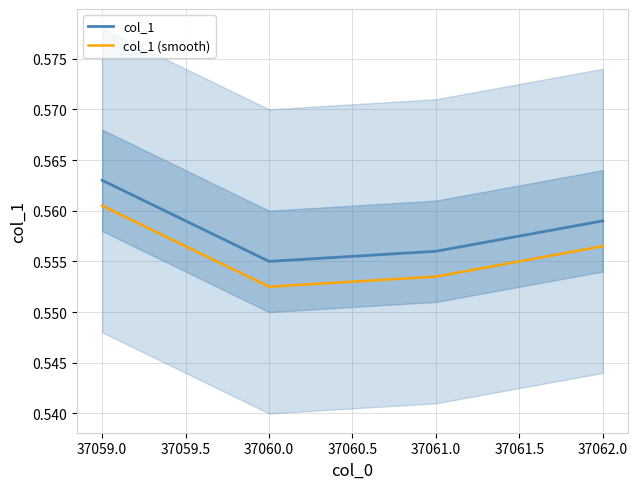

Rank the series by their average value, from lowest to highest.

col_1 (smooth), col_1